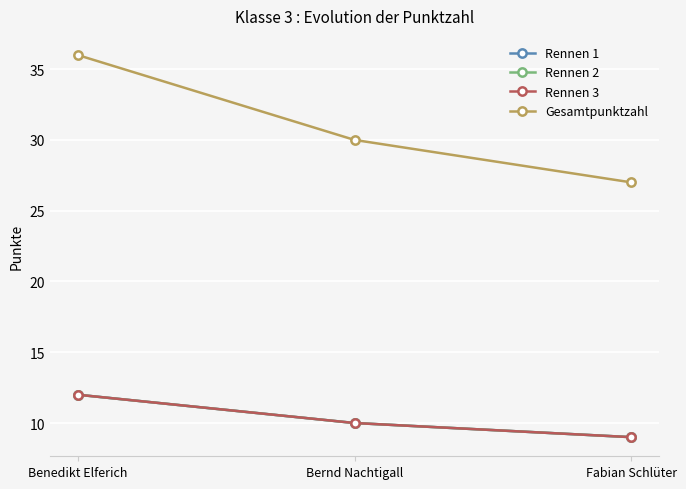

What is the label of the 2nd point from the left?

Bernd Nachtigall